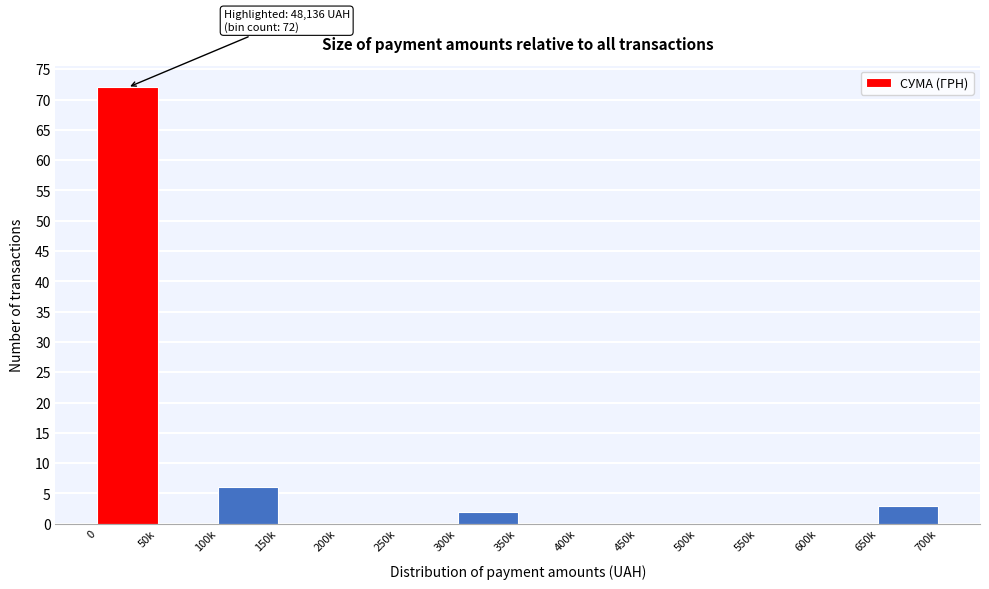

What is the sum of the values at 200k and 100k?

6